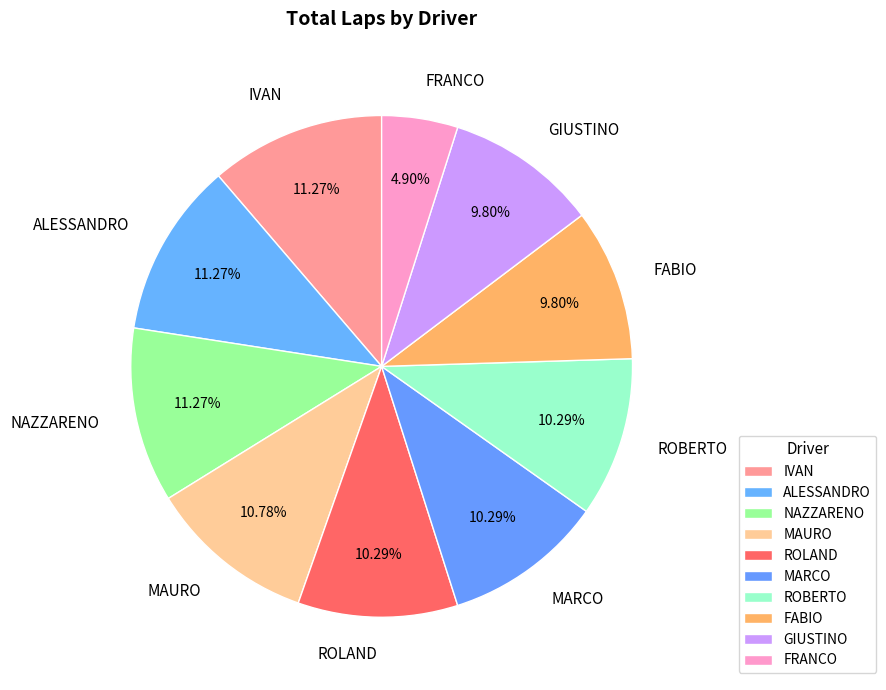

Combined, do ROBERTO and NAZZARENO account for over 50%?

No